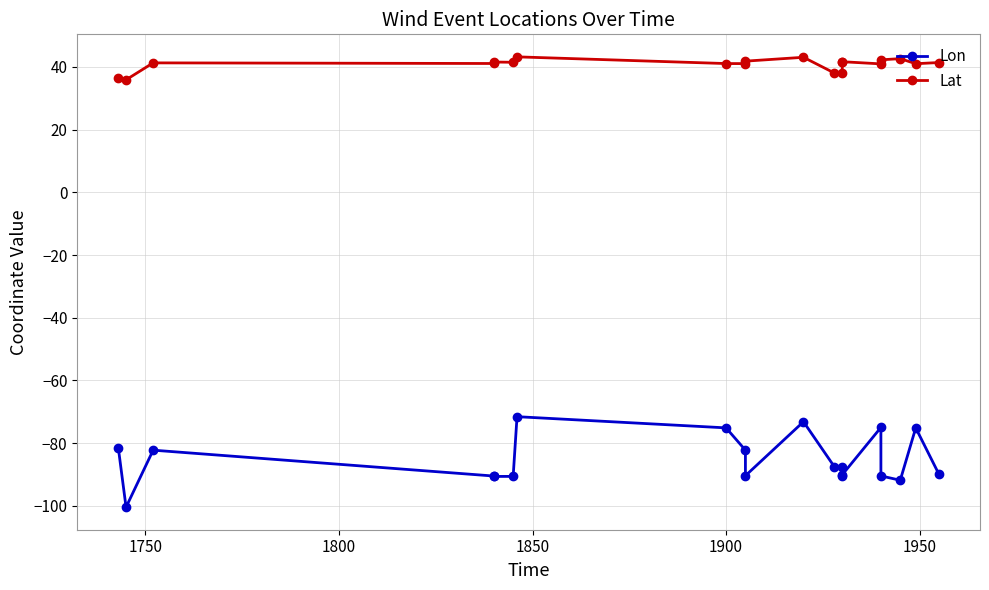

What are all the series names shown in the legend?

Lon, Lat